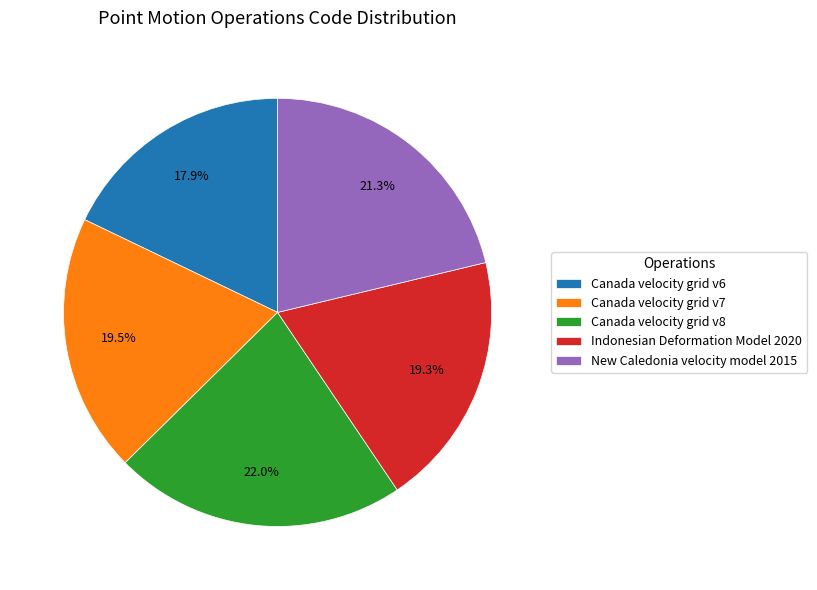

To the nearest percent, what is the combined percentage of Canada velocity grid v7 and New Caledonia velocity model 2015?

41%